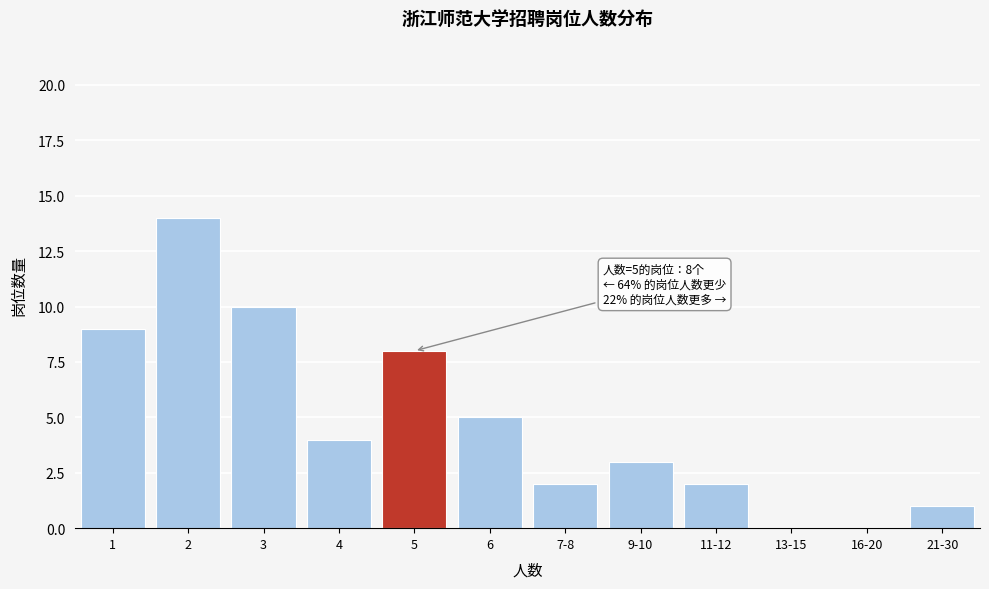

Reading left to right, extract all data points from this chart.

1=9	2=14	3=10	4=4	5=8	6=5	7-8=2	9-10=3	11-12=2	13-15=0	16-20=0	21-30=1